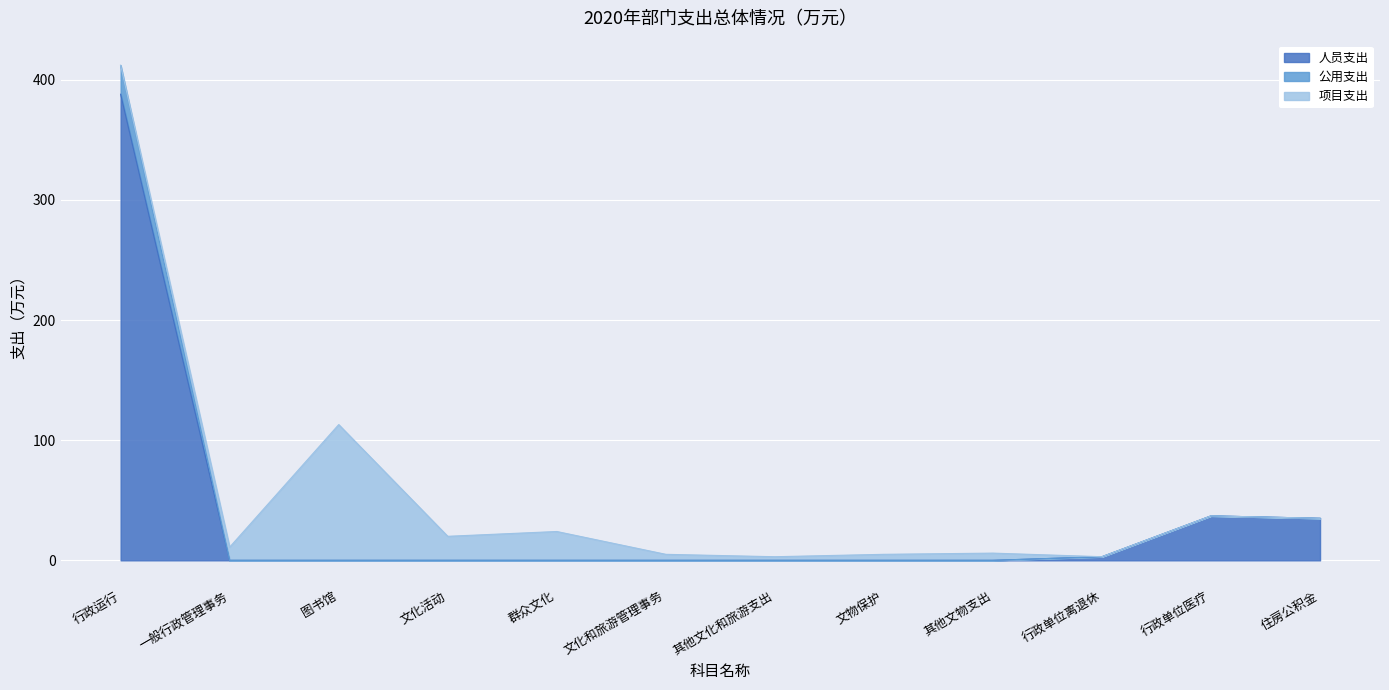

True or false: 人员支出 and 公用支出 cross at least once.

False